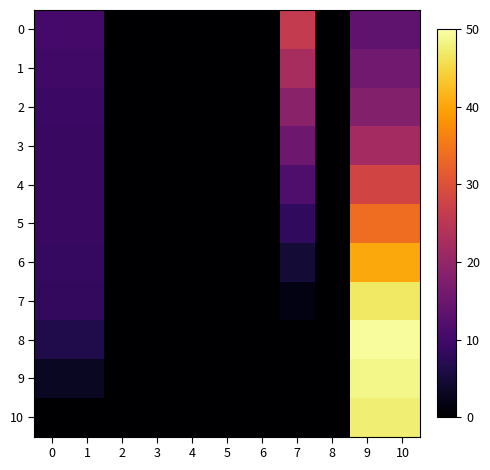

Between 7 and 9, which is larger?

7